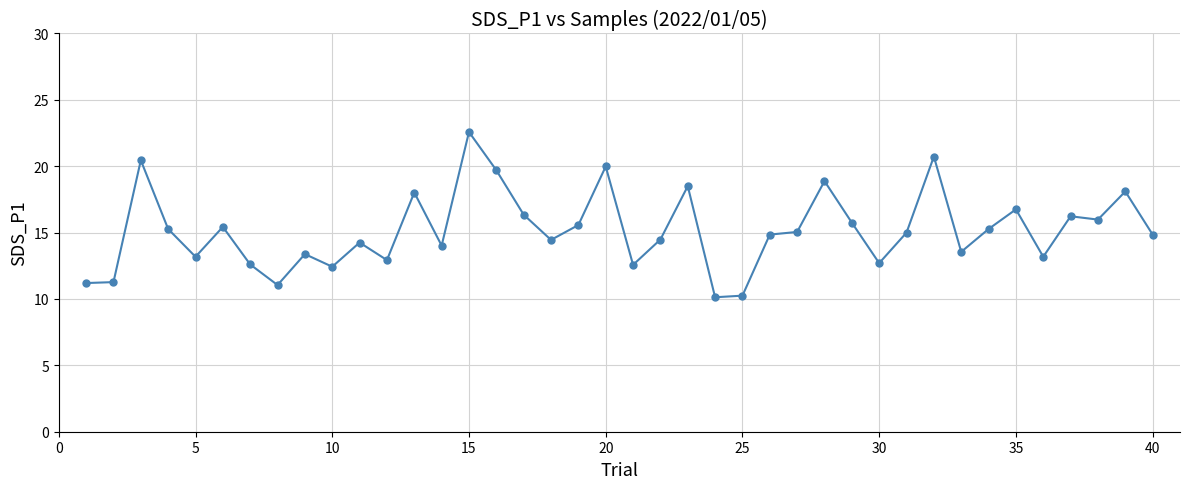

What is the value of the 10th point from the left?

12.4